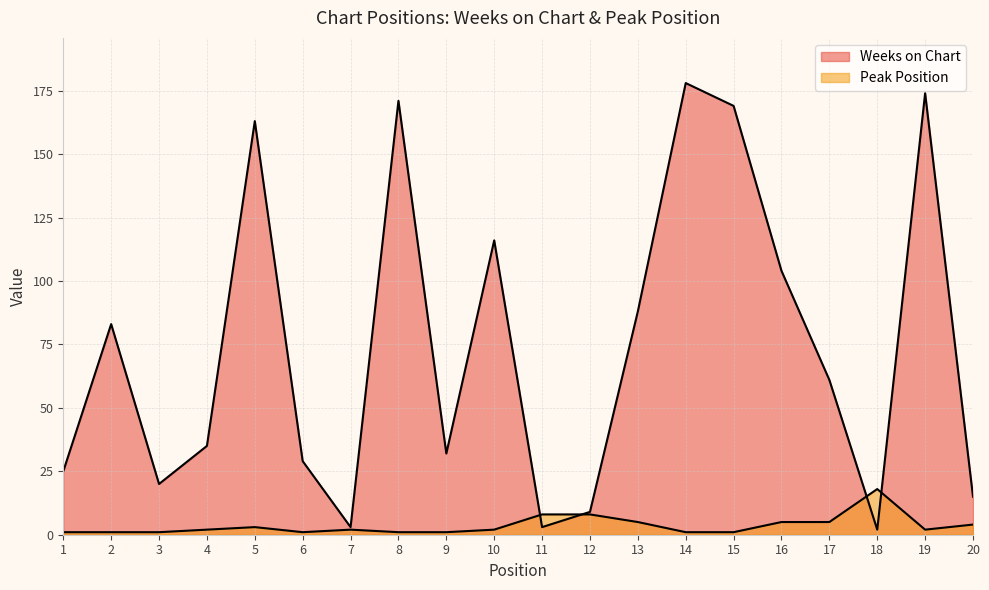

How many interior local valleys does the Peak Position series have?

2